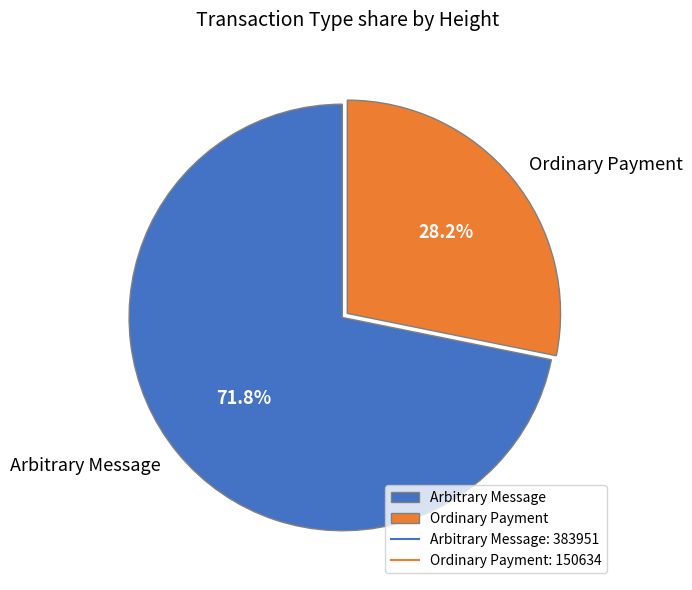

Rank the categories by value from highest to lowest.

Arbitrary Message, Ordinary Payment